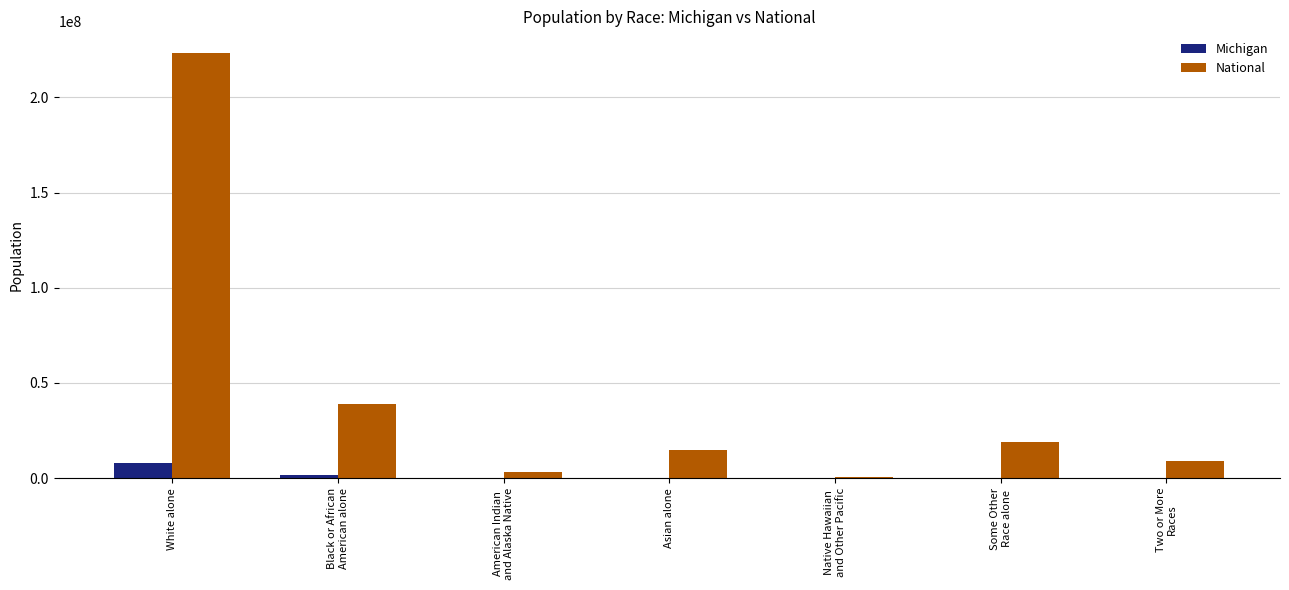

What is the average value of the National series?

44106505